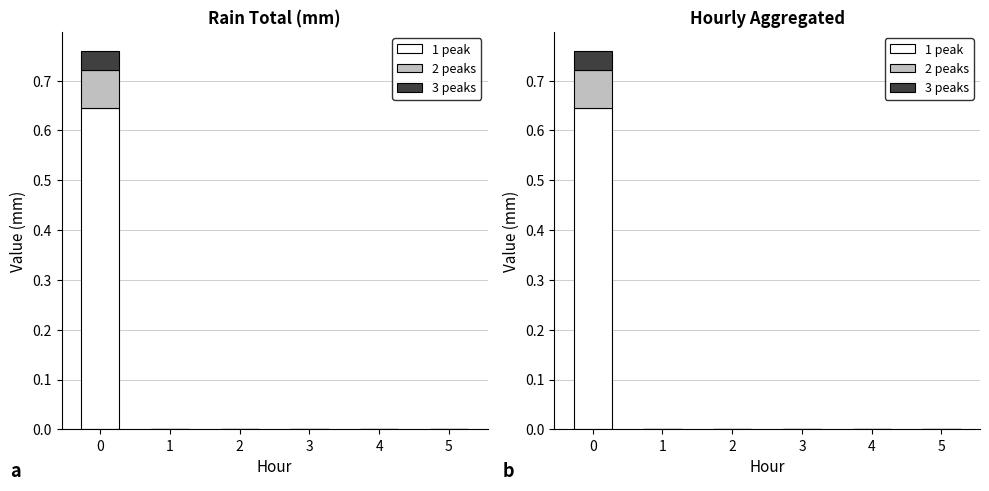

What is the maximum value shown in the chart?

0.6